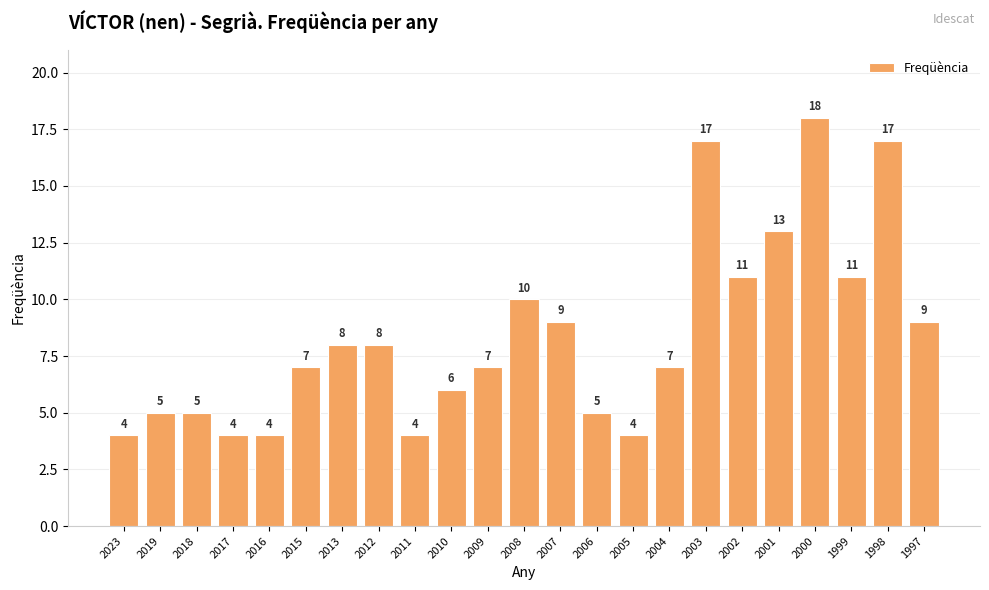

What is the change in value from 2010 to 1999?

+5